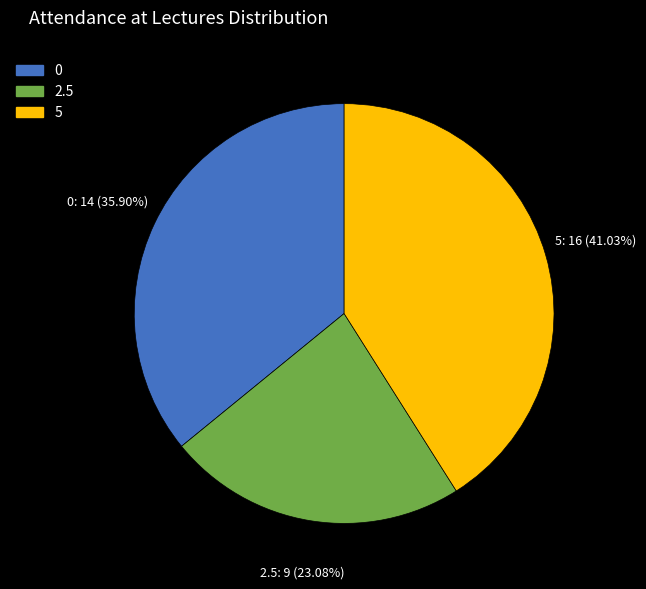

Is there any slice that represents more than half of the pie?

No